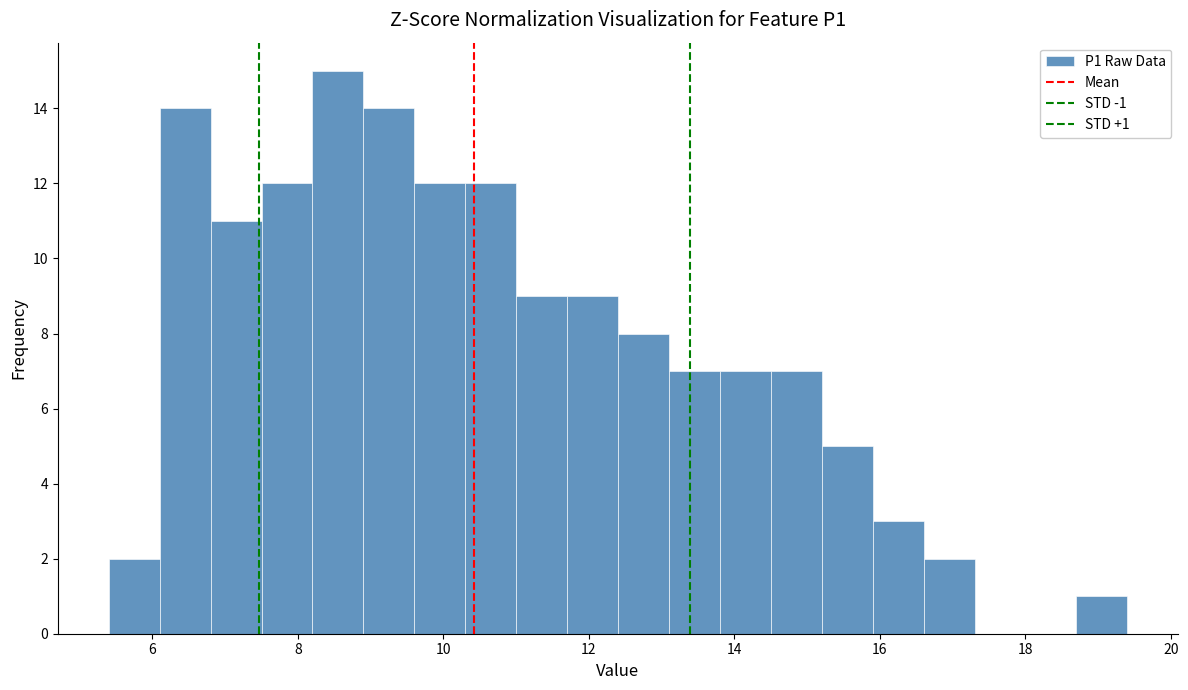

Read against the x-axis, roughly where is the centre of the tallest bar?

8.6